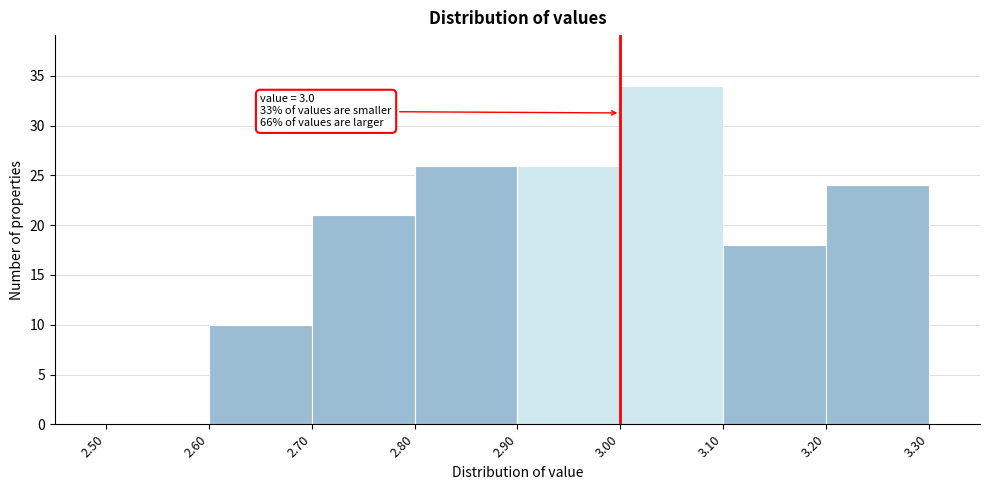

Over which range of the x-axis is the bar tallest?

3.00 to 3.10